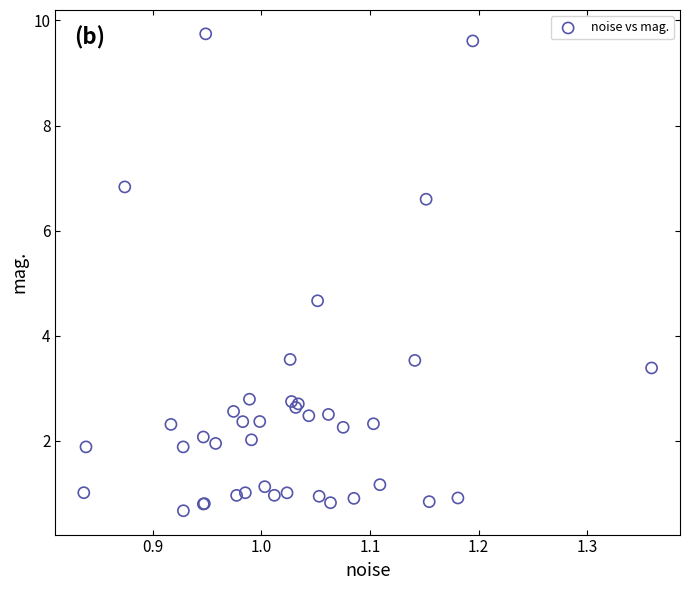

What Y value in the scatter plot is closest to 5?

4.7